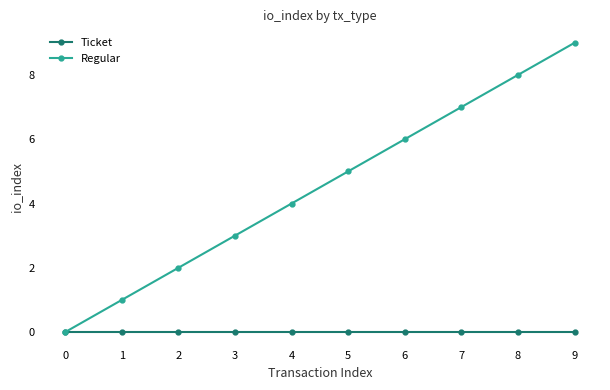

Reading left to right, transcribe all the data shown in this chart.

Ticket: 0=0	1=0	2=0	3=0	4=0	5=0	6=0	7=0	8=0	9=0
Regular: 0=0	1=1	2=2	3=3	4=4	5=5	6=6	7=7	8=8	9=9